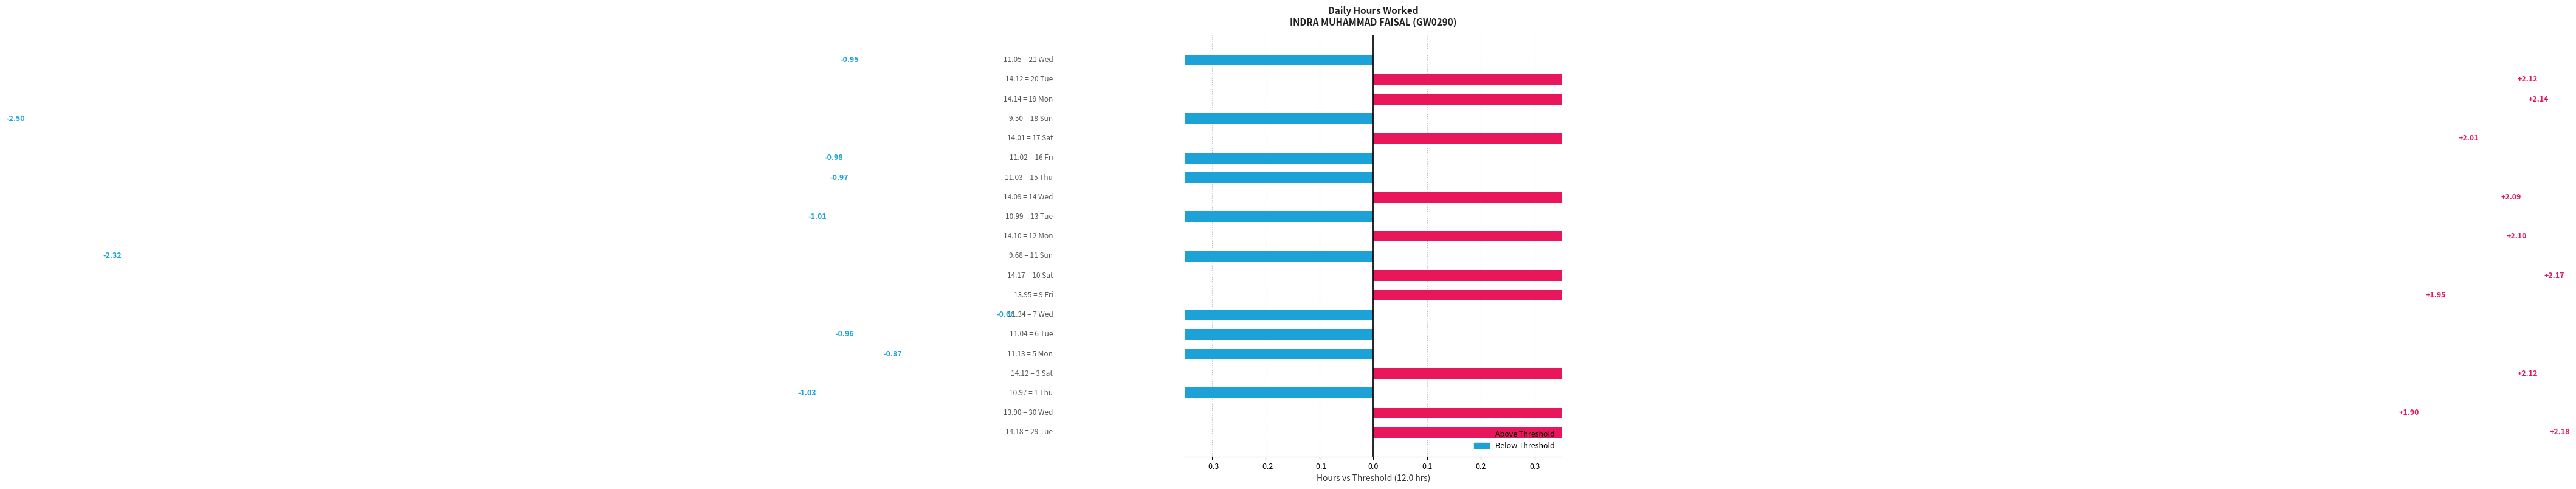

What is the smallest value displayed?

-2.5